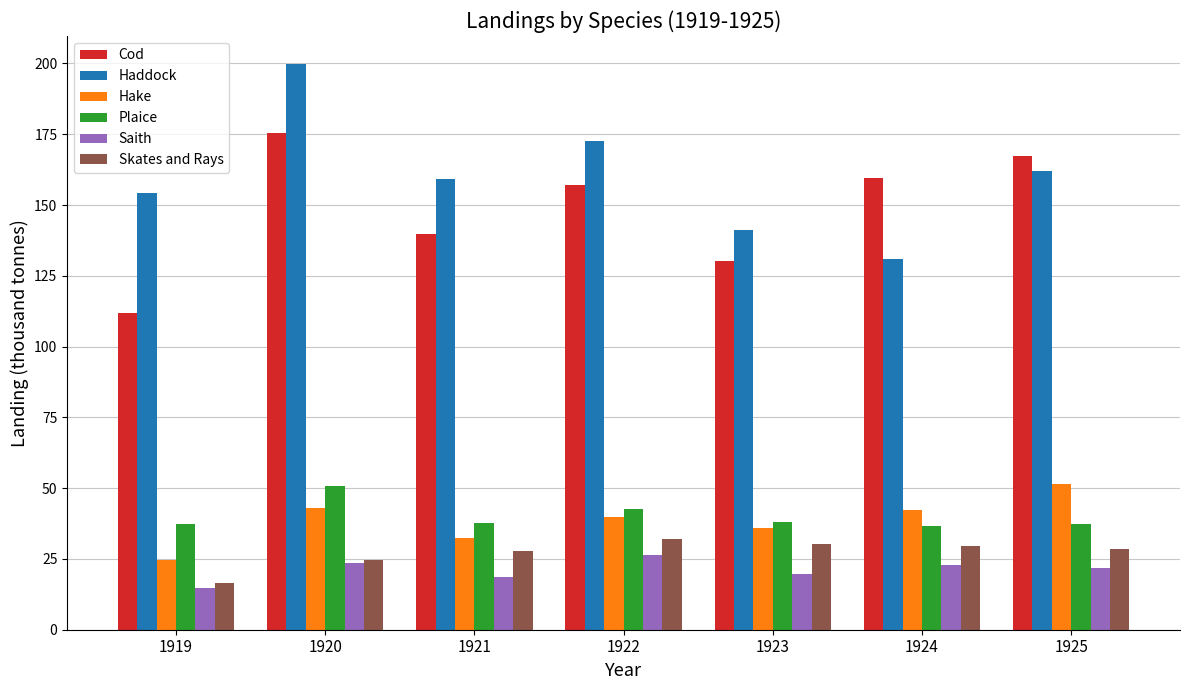

The value of Haddock at 1923 is 231.2. True or false?

False